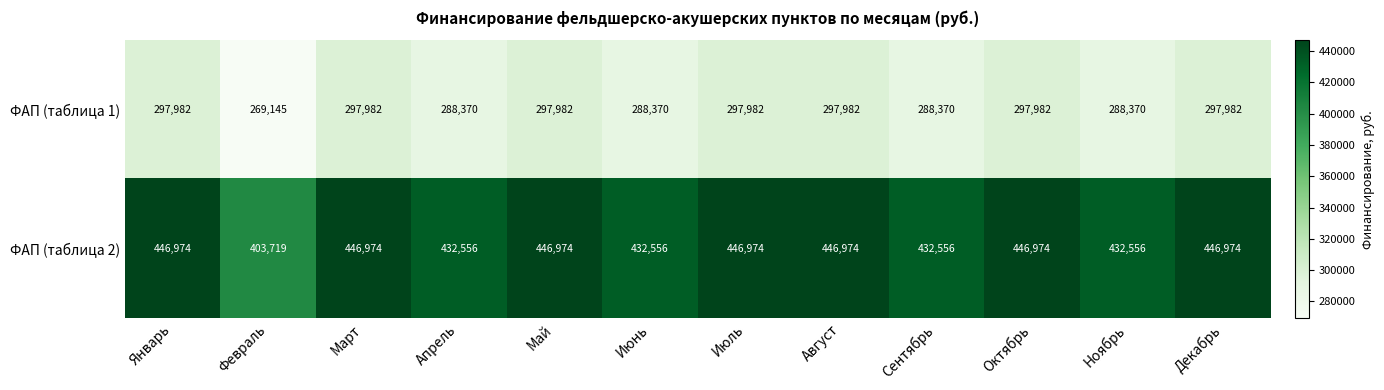

Reading left to right, list all the values displayed in this chart.

ФАП (таблица 1): Январь=297982	Февраль=269145	Март=297982	Апрель=288370	Май=297982	Июнь=288370	Июль=297982	Август=297982	Сентябрь=288370	Октябрь=297982	Ноябрь=288370	Декабрь=297982
ФАП (таблица 2): Январь=446974	Февраль=403719	Март=446974	Апрель=432556	Май=446974	Июнь=432556	Июль=446974	Август=446974	Сентябрь=432556	Октябрь=446974	Ноябрь=432556	Декабрь=446974